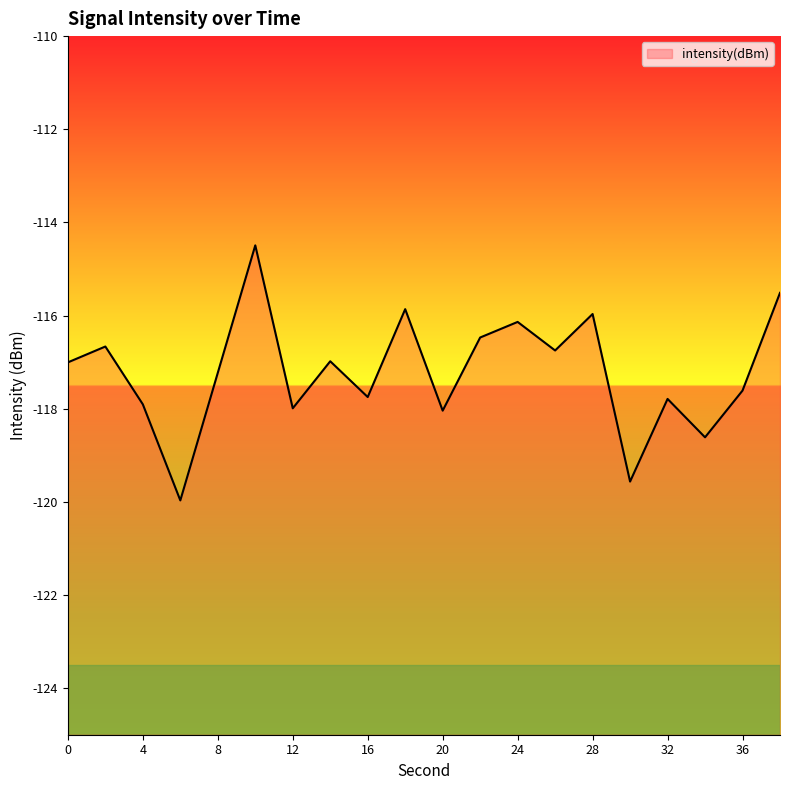

At which label does the data first exceed -117?

2